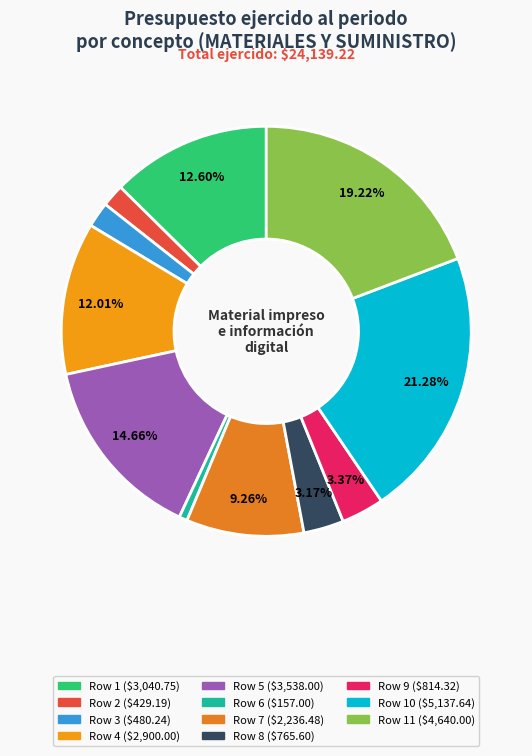

Which slice is the smallest?

Row 6